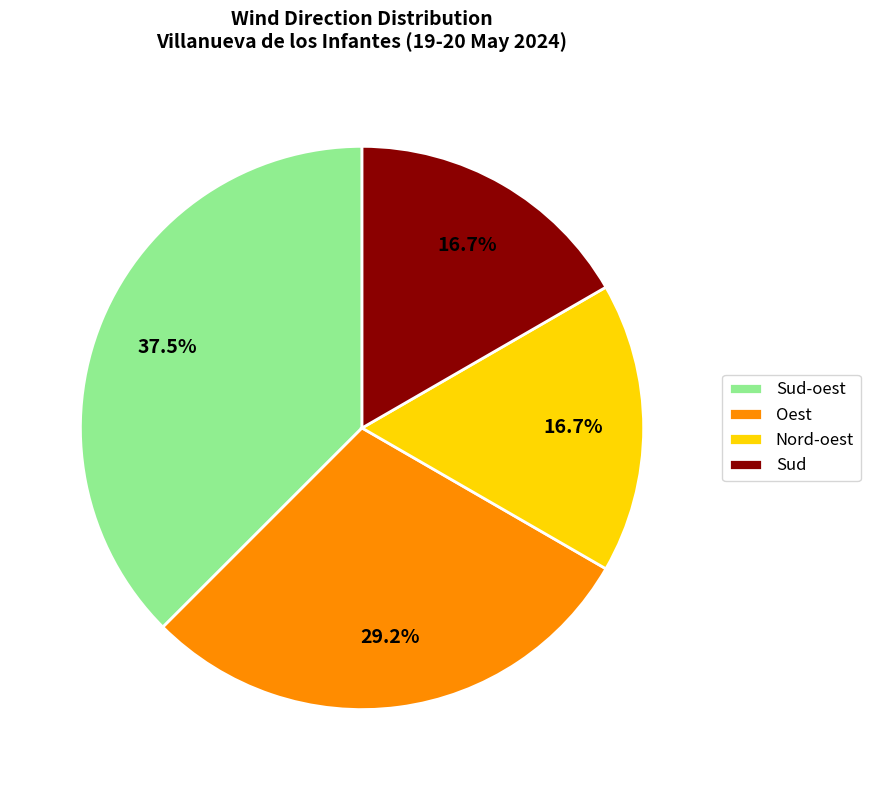

How many slices are in this pie chart?

4